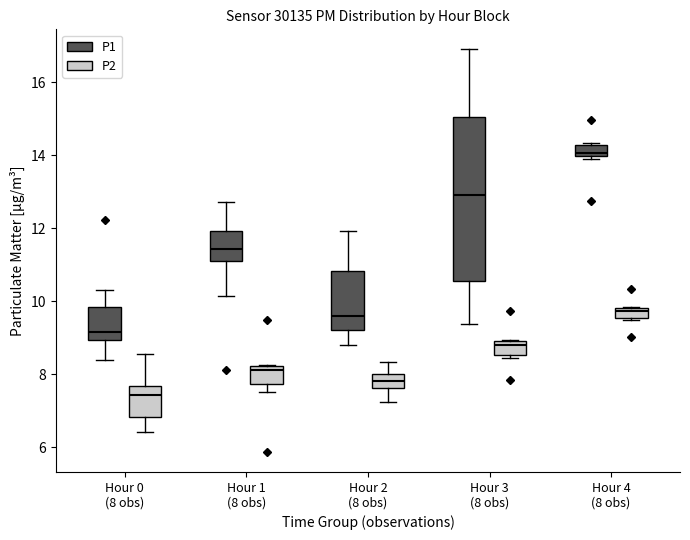

Where does the lower whisker of the box for Hour 3 (8 obs) (P1) end on the y-axis? The values are not printed on the chart, so give them approximately, as read against the axis.

9.4